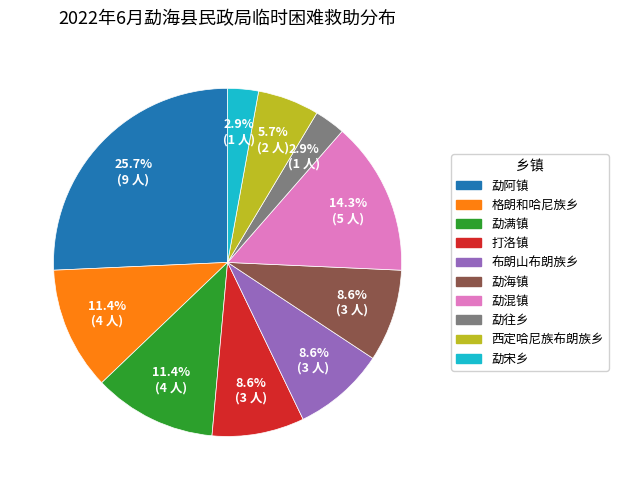

To the nearest percent, what is the difference between the 打洛镇 and 勐往乡 slice percentages?

6%